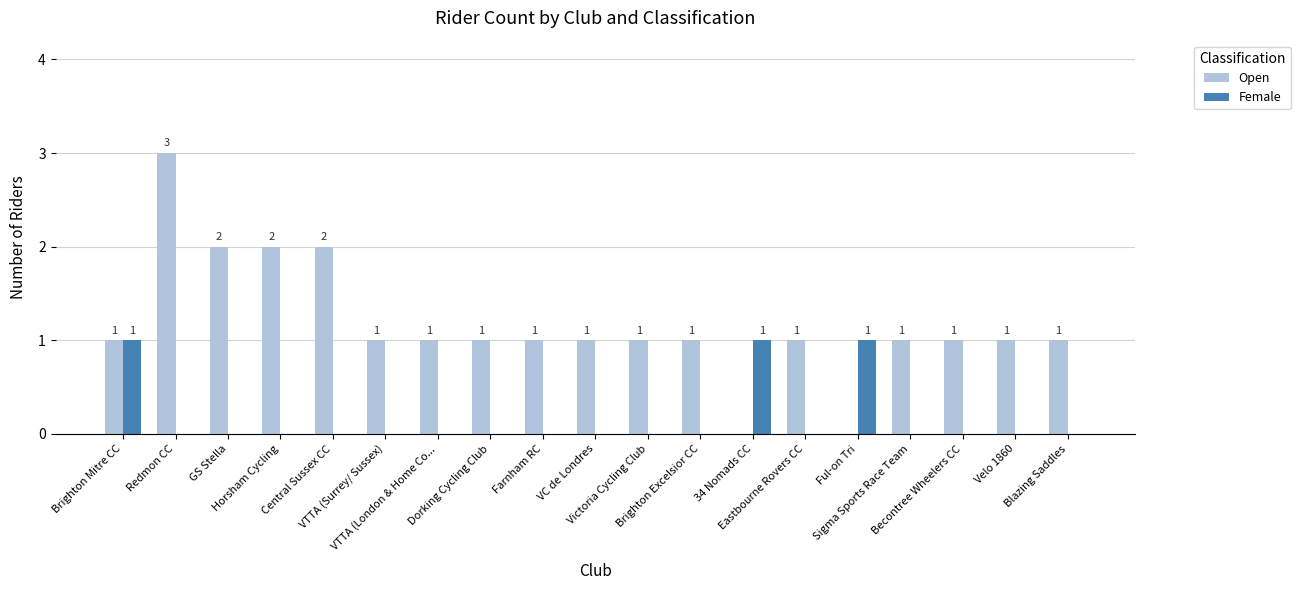

Which category has the highest value in the Open series?

Redmon CC